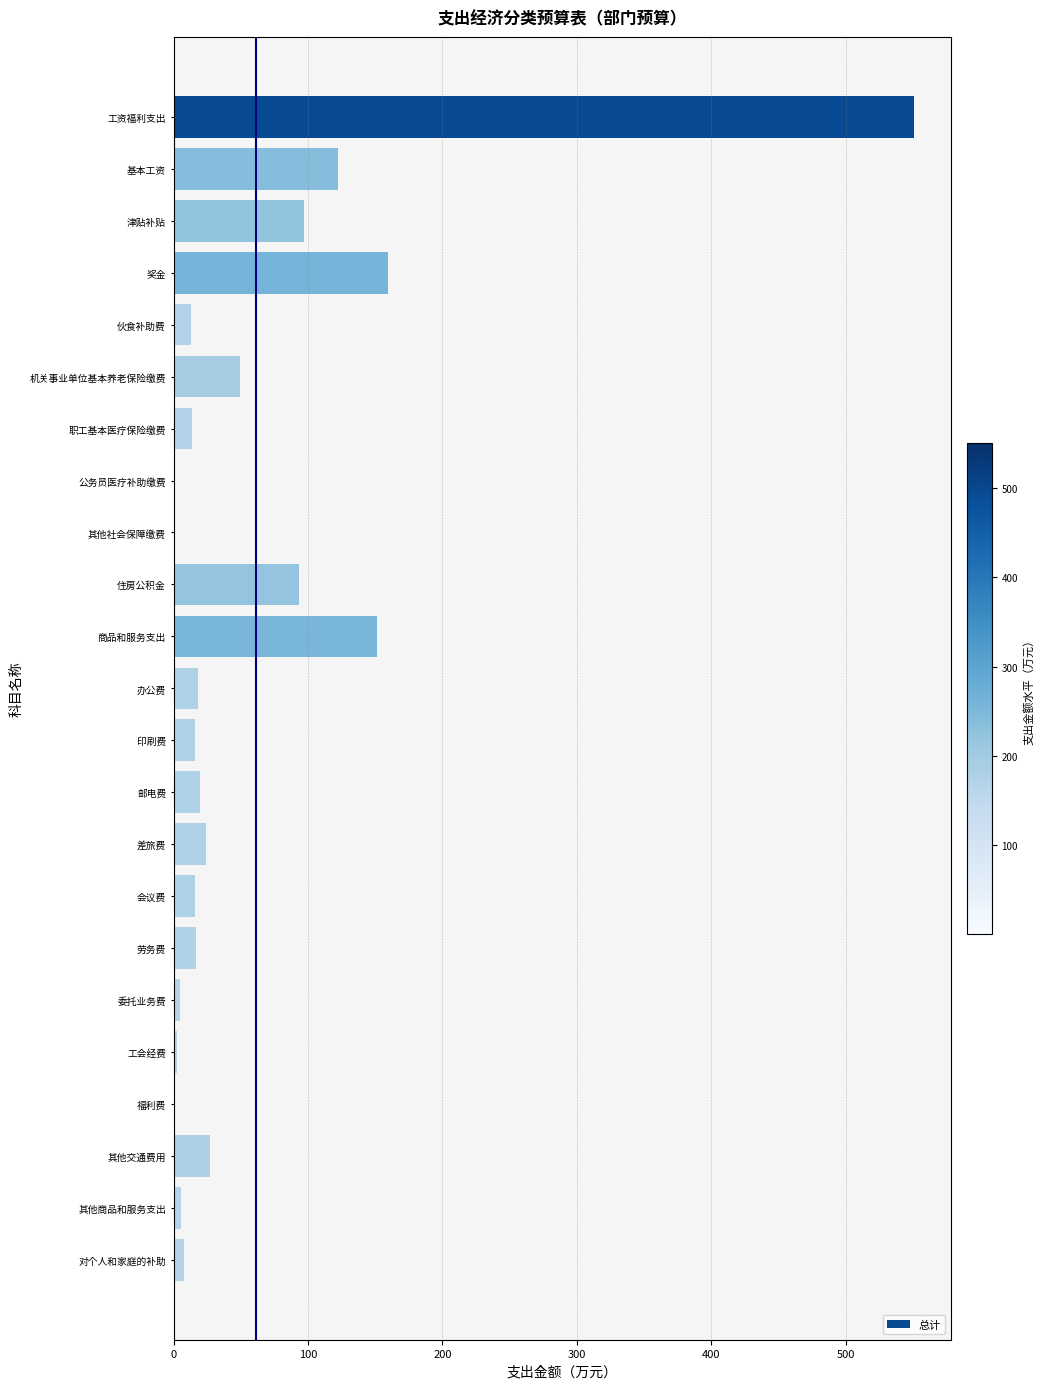

What is the greatest value displayed?

550.7